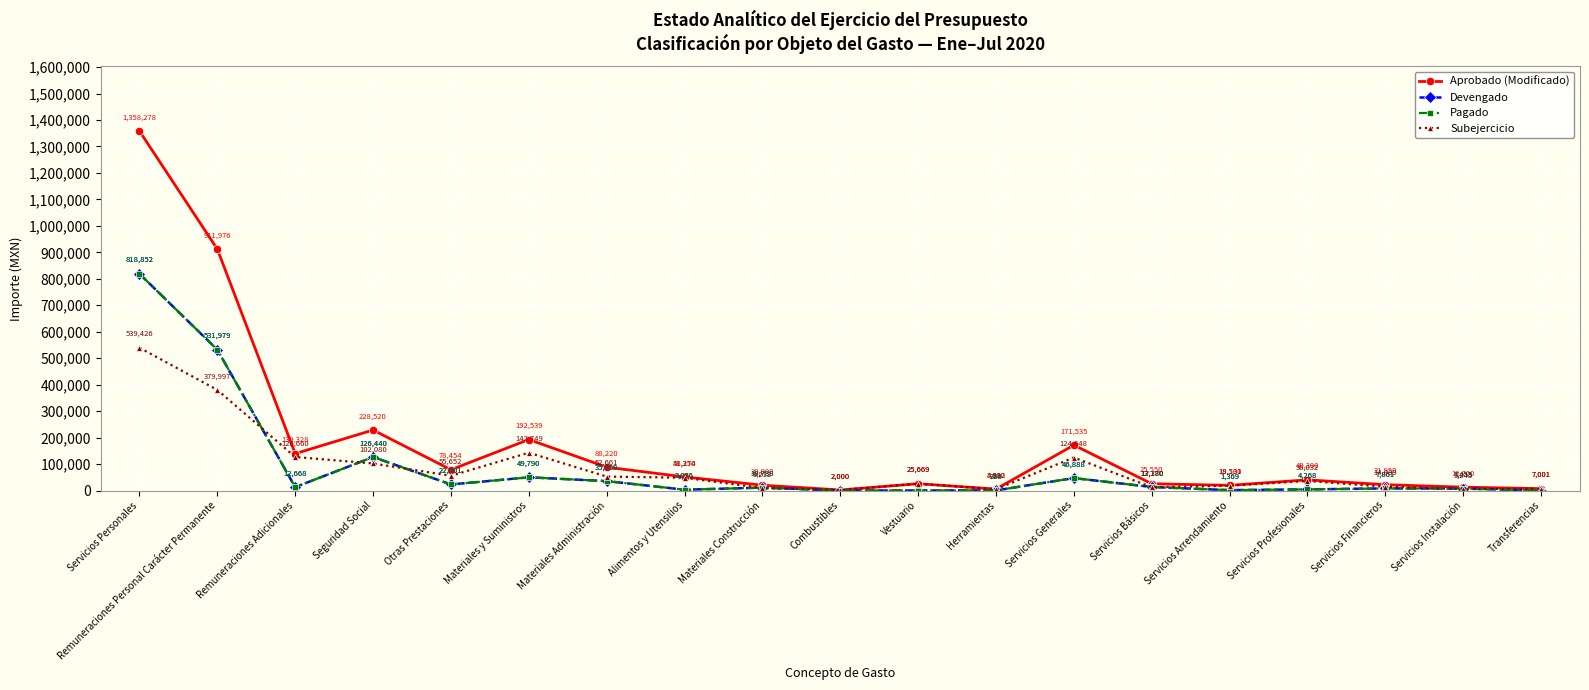

In Pagado, how many points are lower than both neighbors (excluding endpoints)?

4